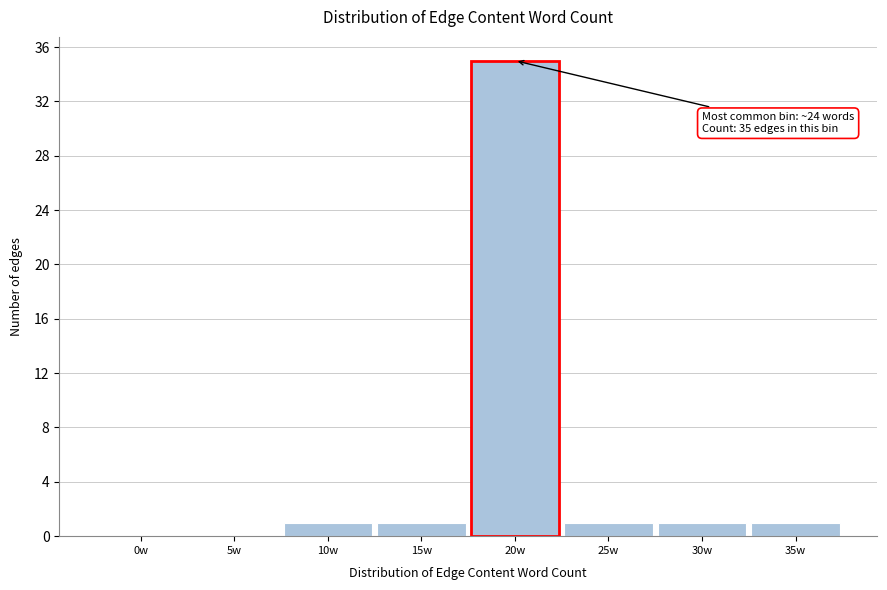

Reading left to right, extract all data points from this chart.

0w=0	5w=0	10w=1	15w=1	20w=35	25w=1	30w=1	35w=1